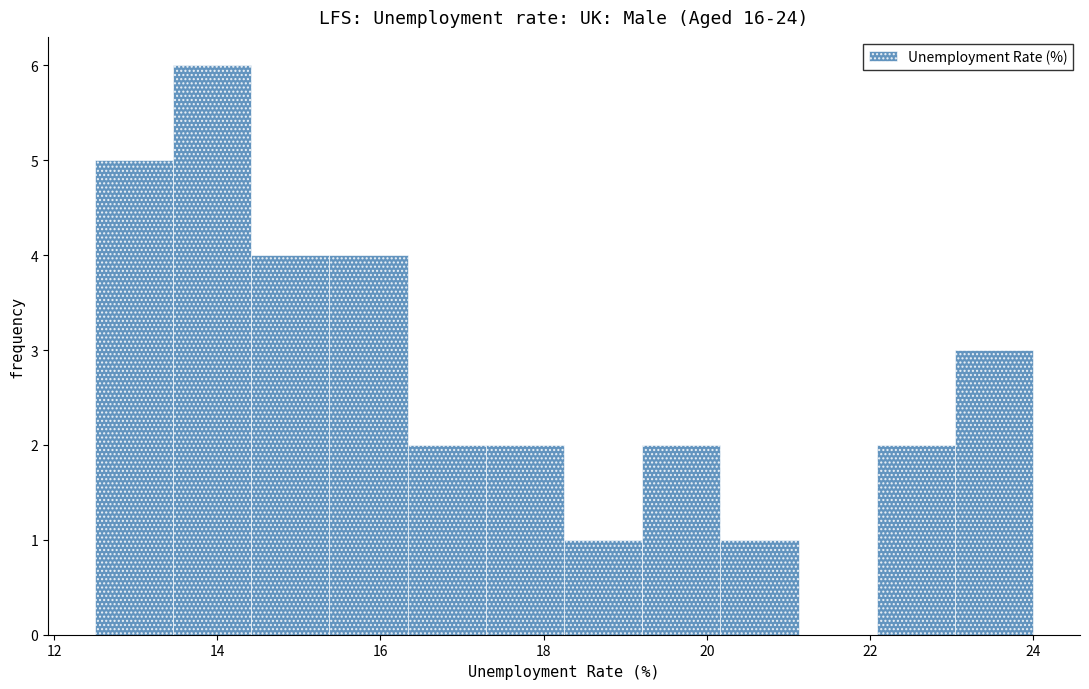

Which range on the x-axis has the tallest bar?

13.4 to 14.4